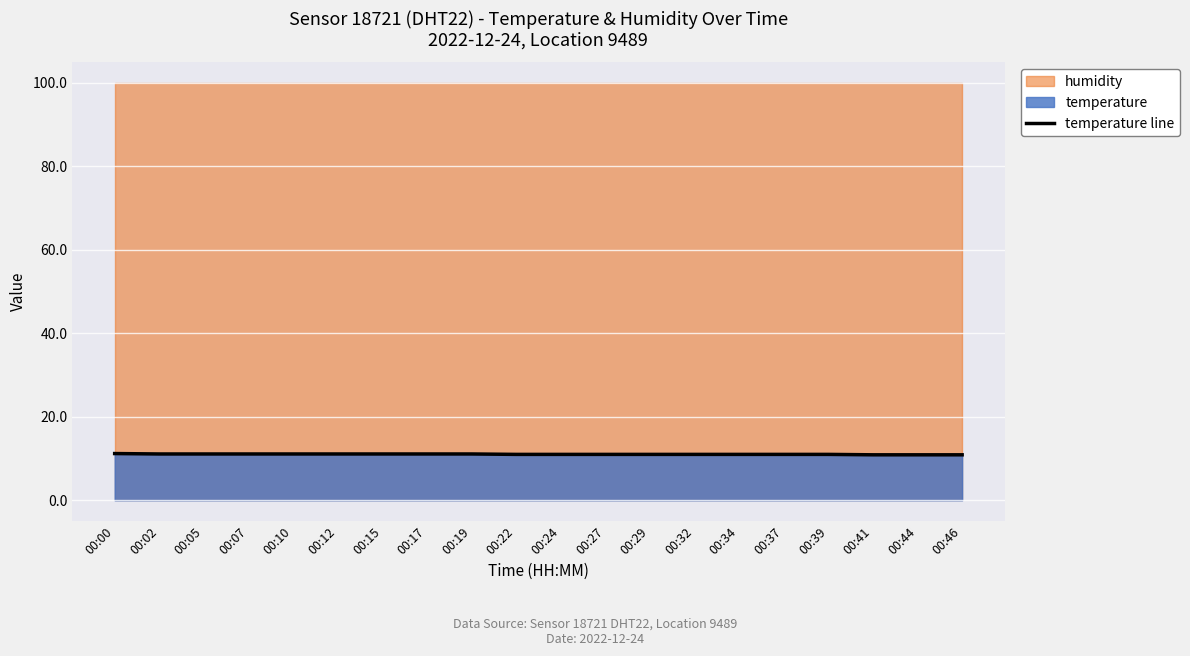

Where is the data nearest to the value 11?

00:22